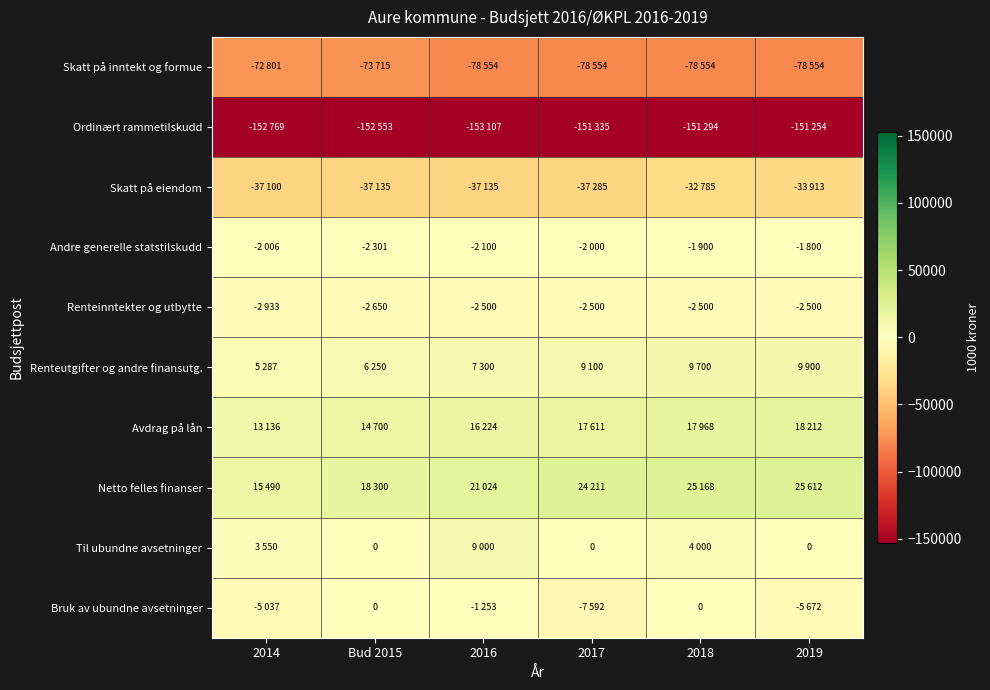

What is the sum of all Avdrag på lån values?

97851